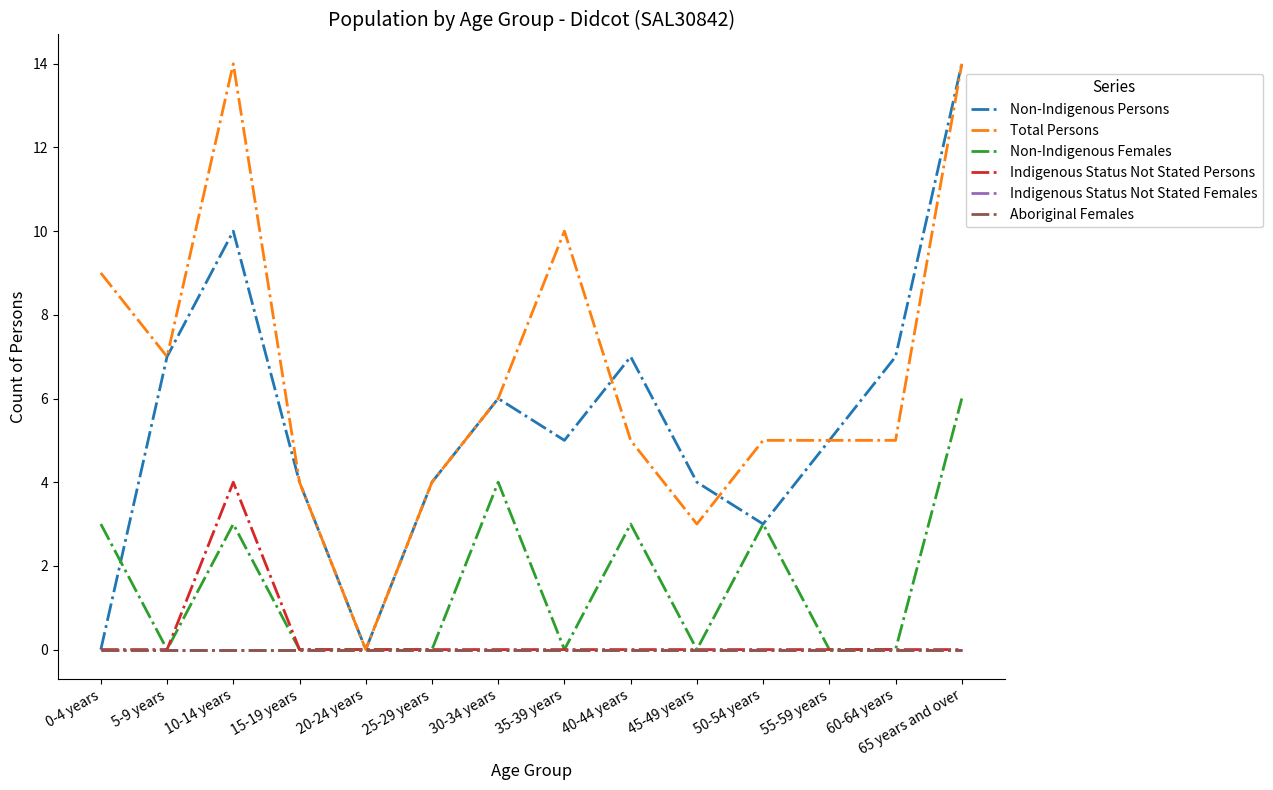

True or false: Aboriginal Females and Non-Indigenous Females cross at least once.

False